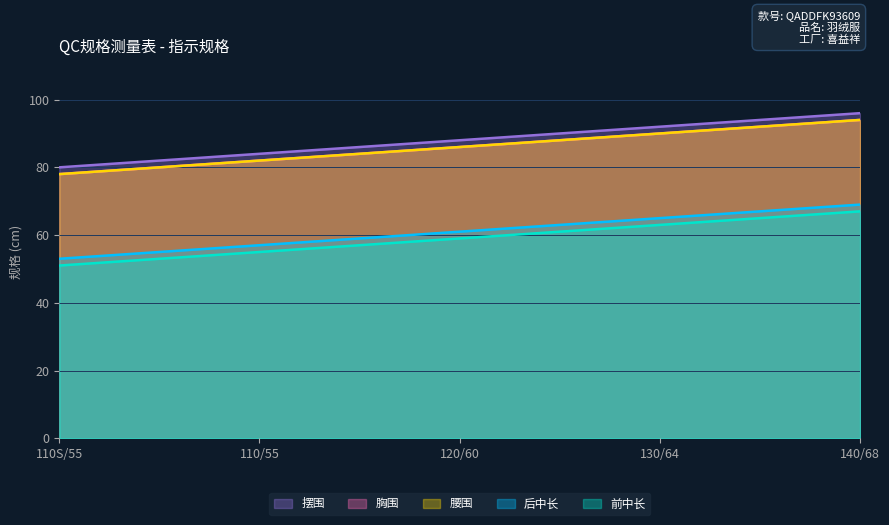

What is the label of the 3rd point from the left?

120/60